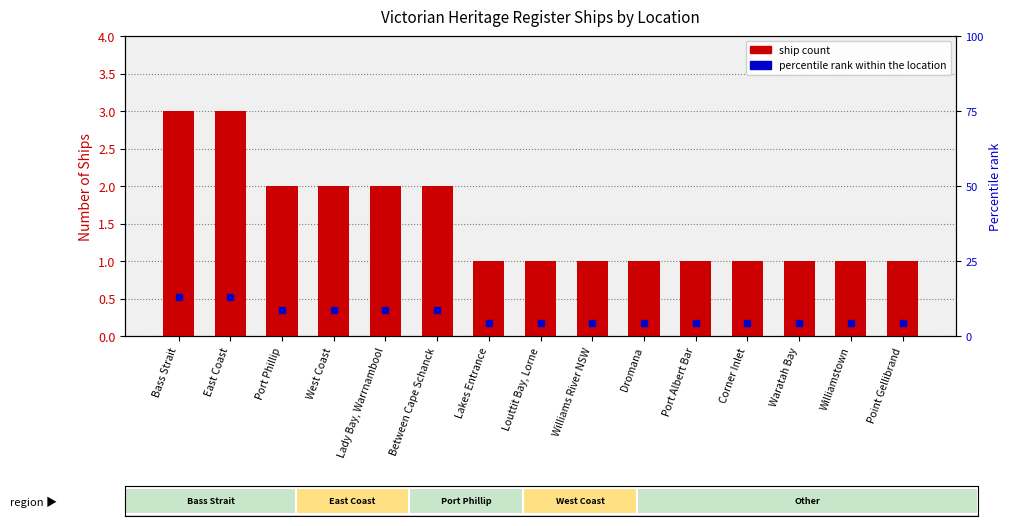

At which label is Ship Count closest to 2?

Port Phillip